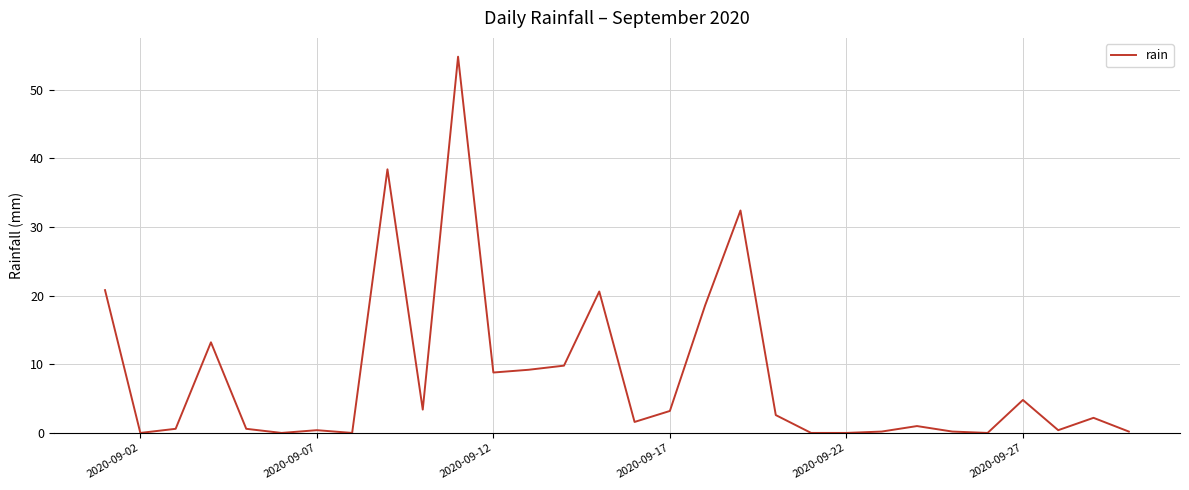

What is the difference between the maximum and minimum values?

54.8